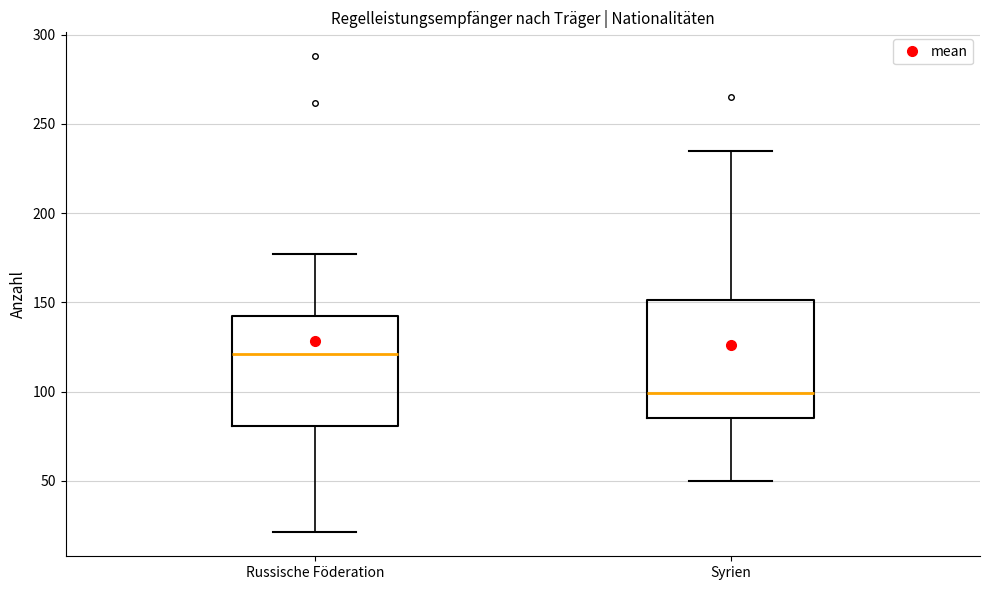

Which box has the lowest median line?

Syrien